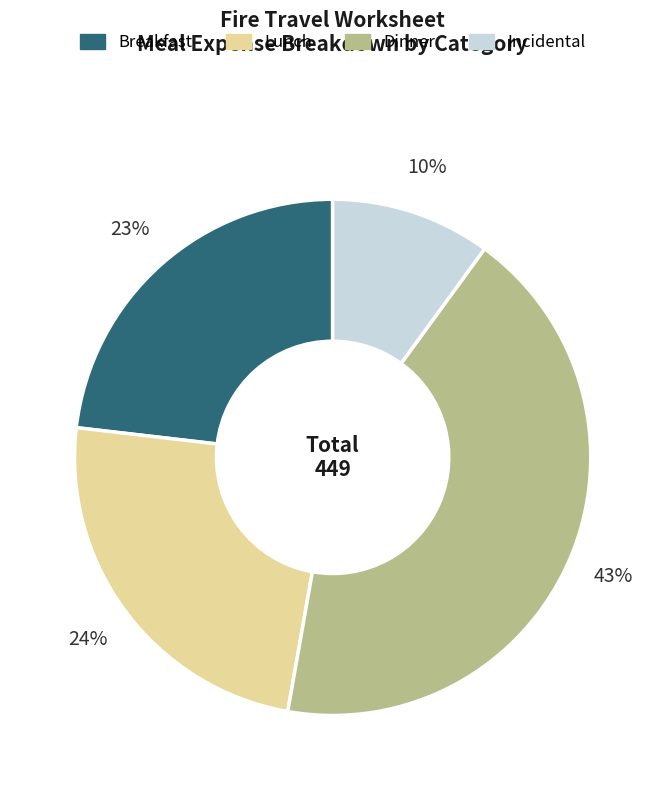

True or false: Dinner accounts for 2% of the total.

False